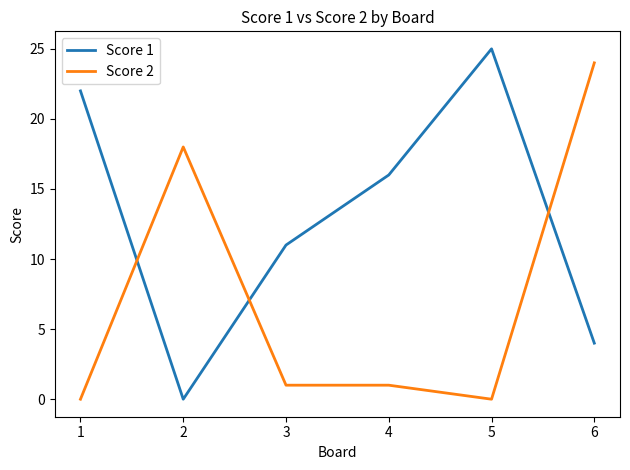

Reading left to right, extract all data points from this chart.

Score 1: 22	0	11	16	25	4
Score 2: 0	18	1	1	0	24